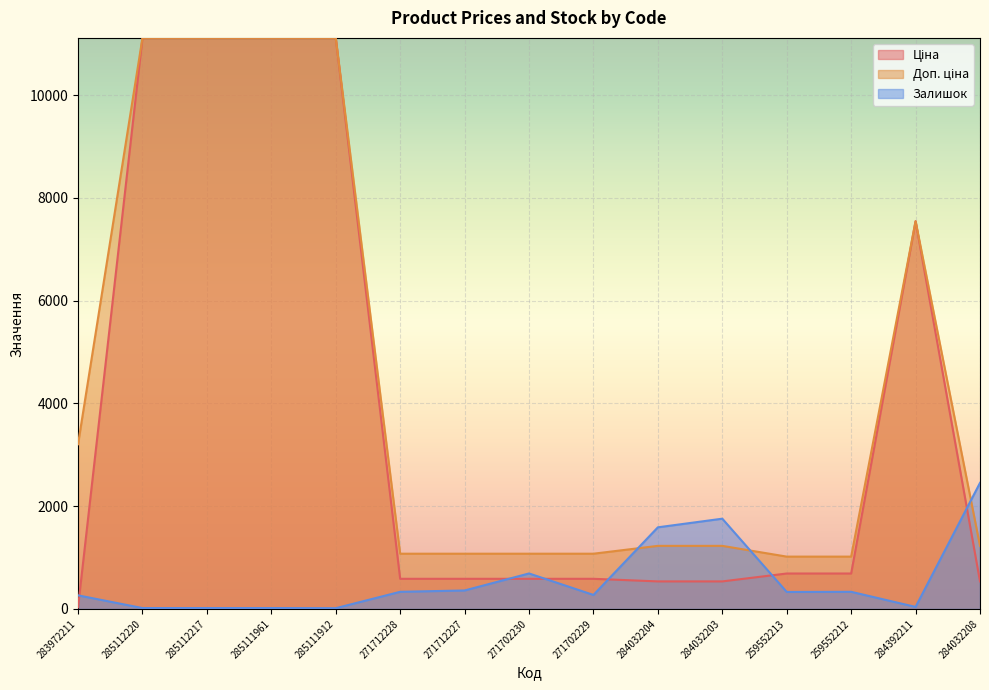

True or false: Доп. ціна and Ціна intersect in this chart.

False